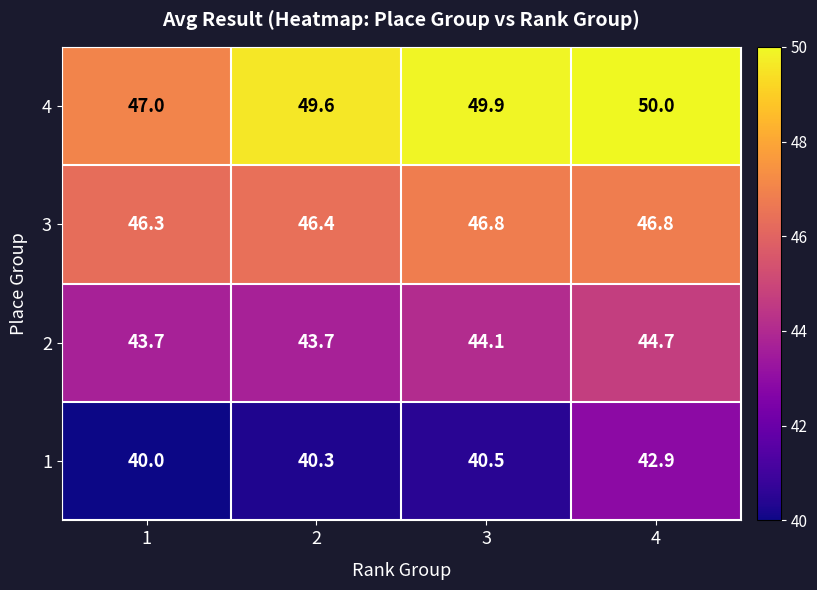

How many data points in 4 are above 49?

3